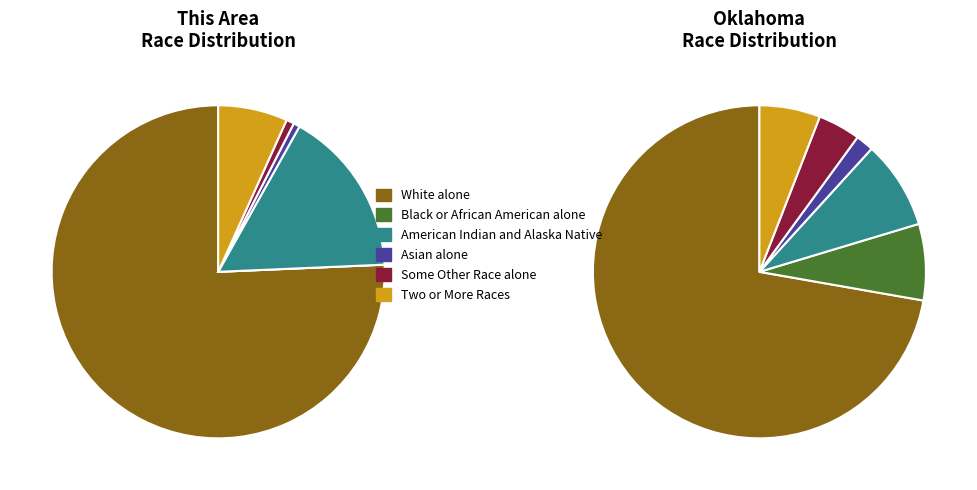

Is the sum of Oklahoma and This Area greater than half?

Yes